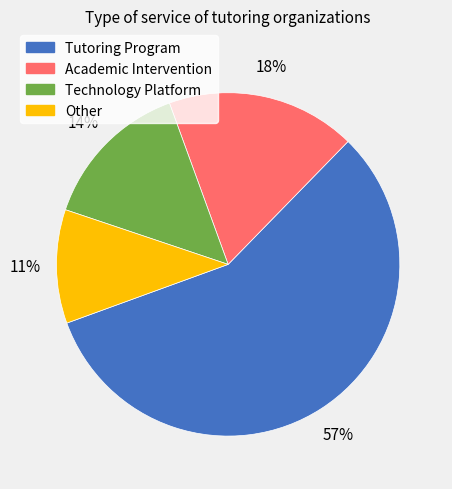

How many slices are in this pie chart?

4